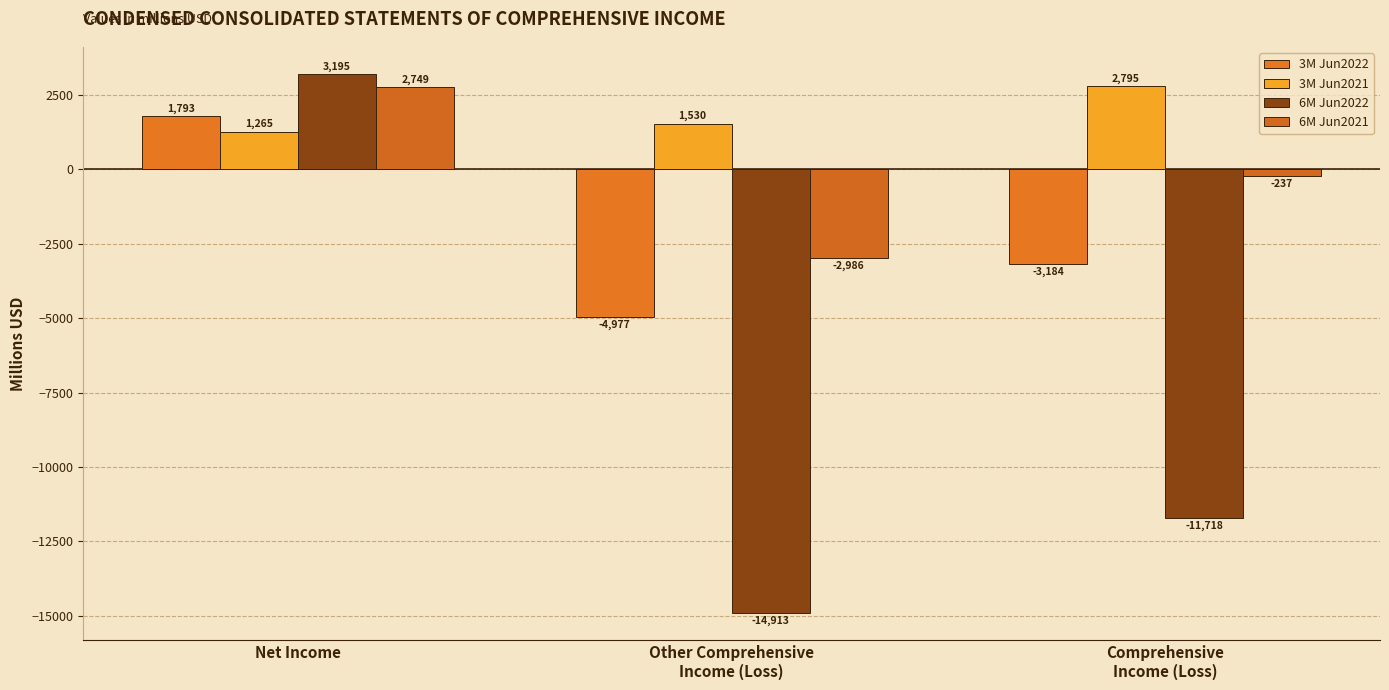

What is the total value across all series at Net Income?

9002